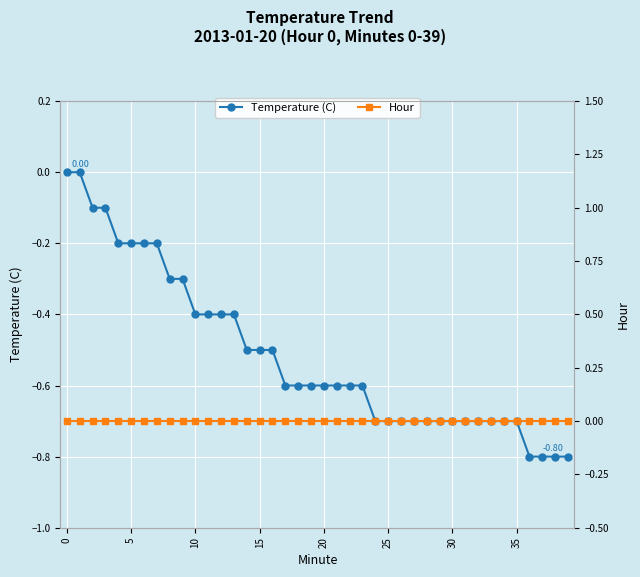

Rank the series at 10 from highest to lowest value.

Hour, Temperature (C)